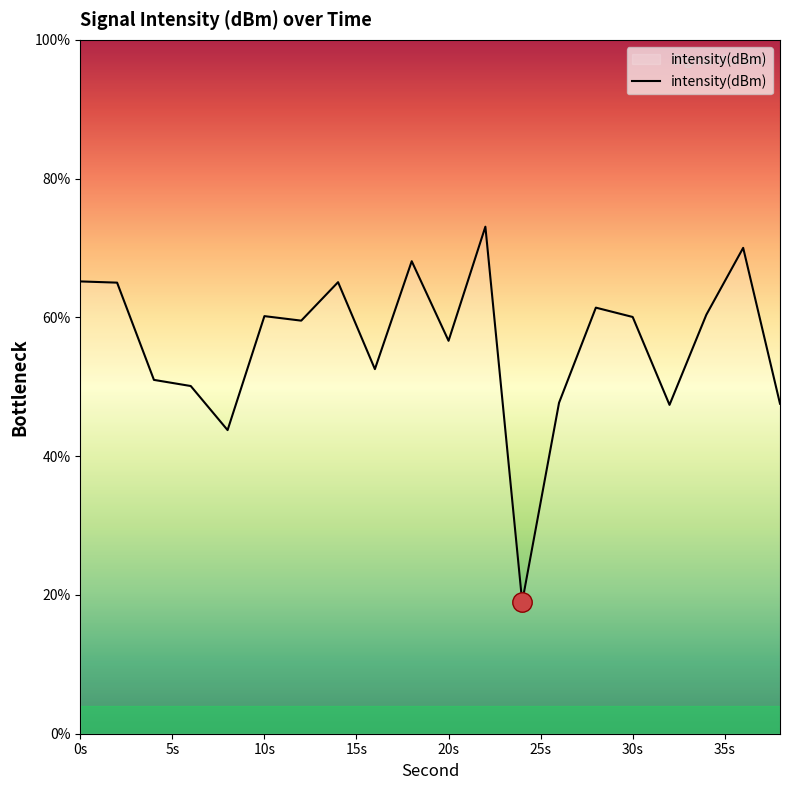

What is the maximum value shown in the chart?

73.1